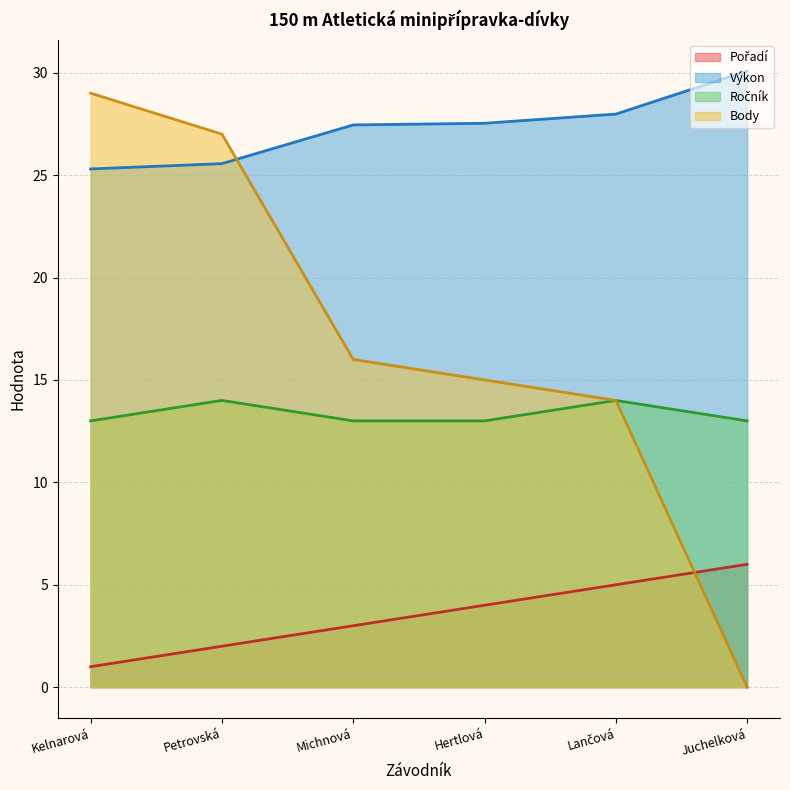

At which category is the sum across all series the highest?

Petrovská